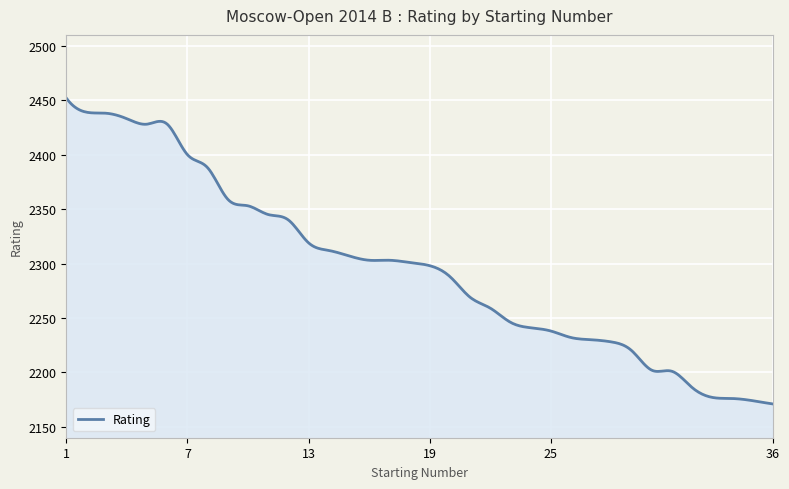

What is the greatest value displayed?

2452.0